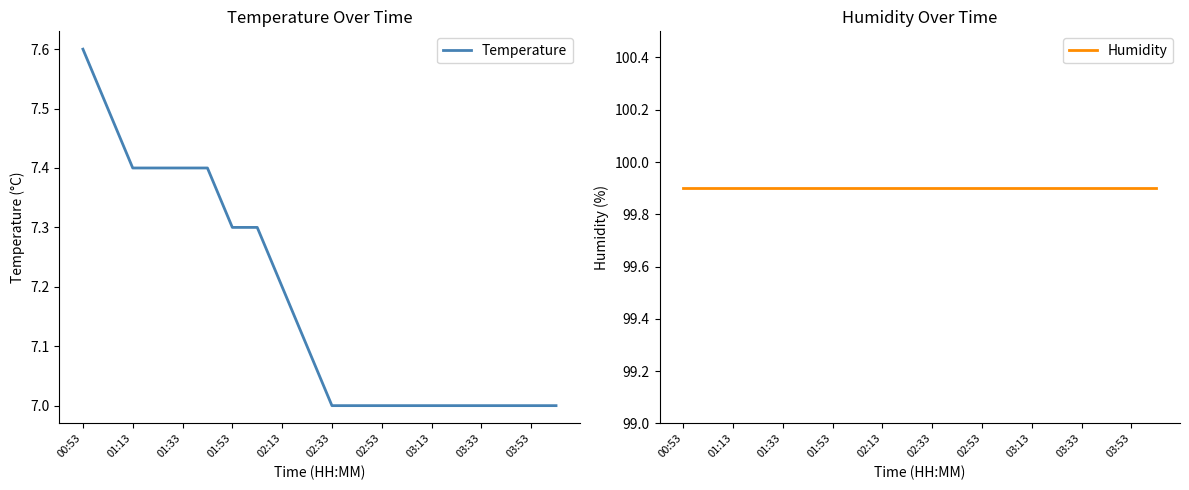

The value of Temperature at 01:13 is 7.4. True or false?

True